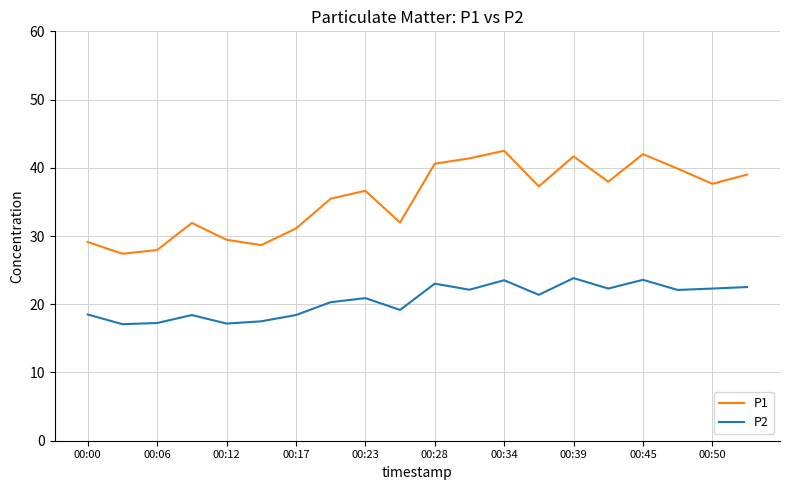

What are all the series names shown in the legend?

P1, P2